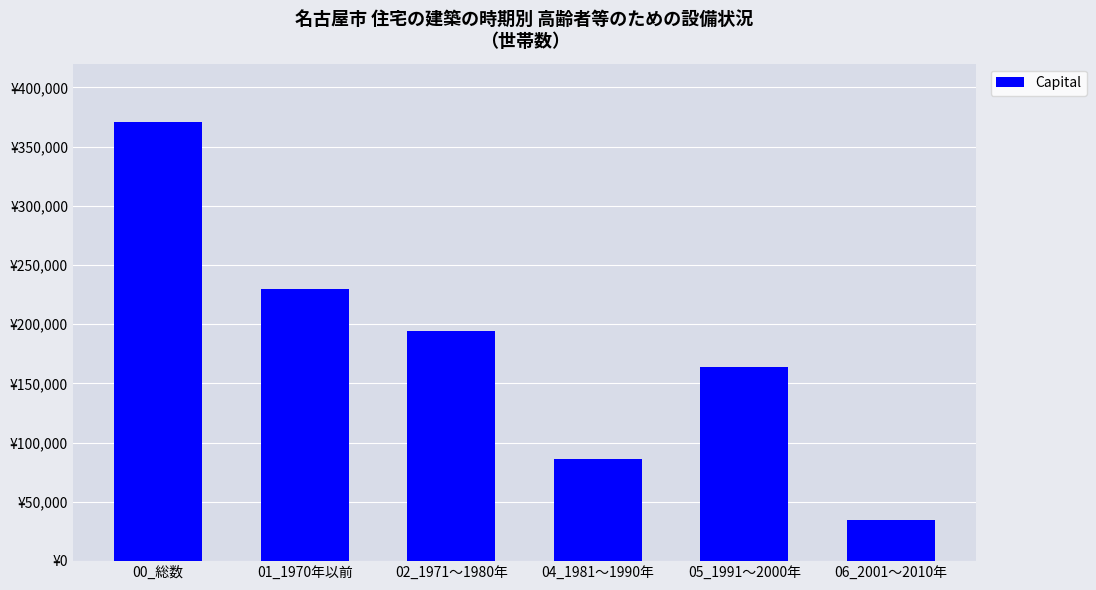

Reading left to right, extract all data points from this chart.

371000	229400	194000	86100	163600	34300